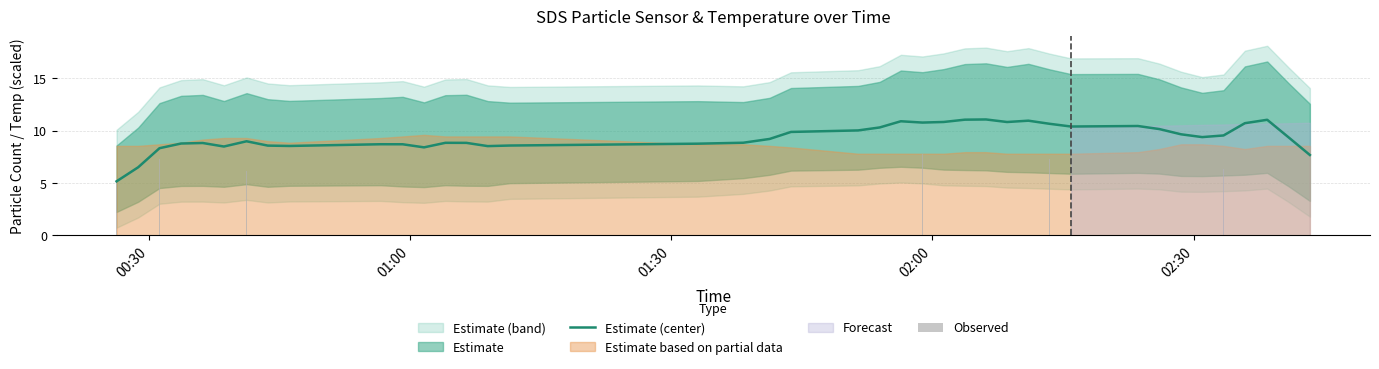

What is the difference between the maximum and minimum values?

5.9